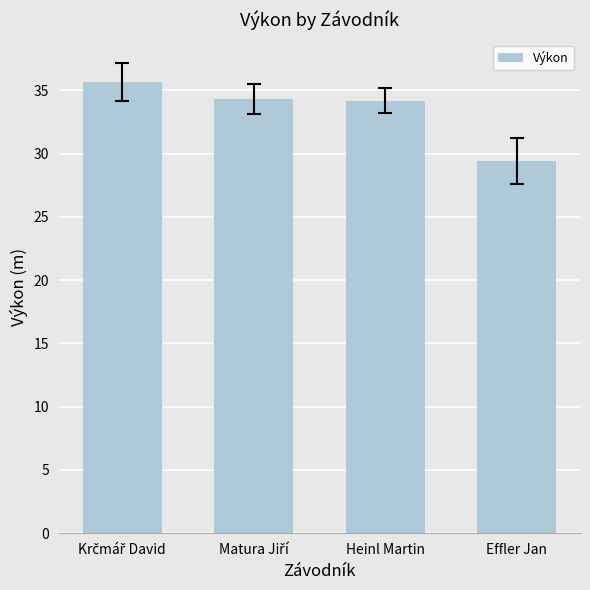

What is the smallest value displayed?

29.4